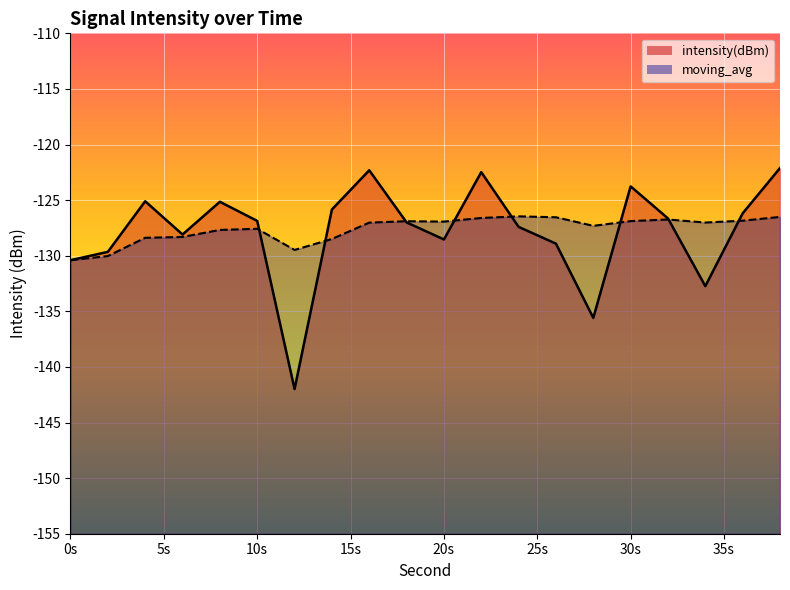

What is the sum of the intensity(dBm) values at 36 and 8?

-251.3